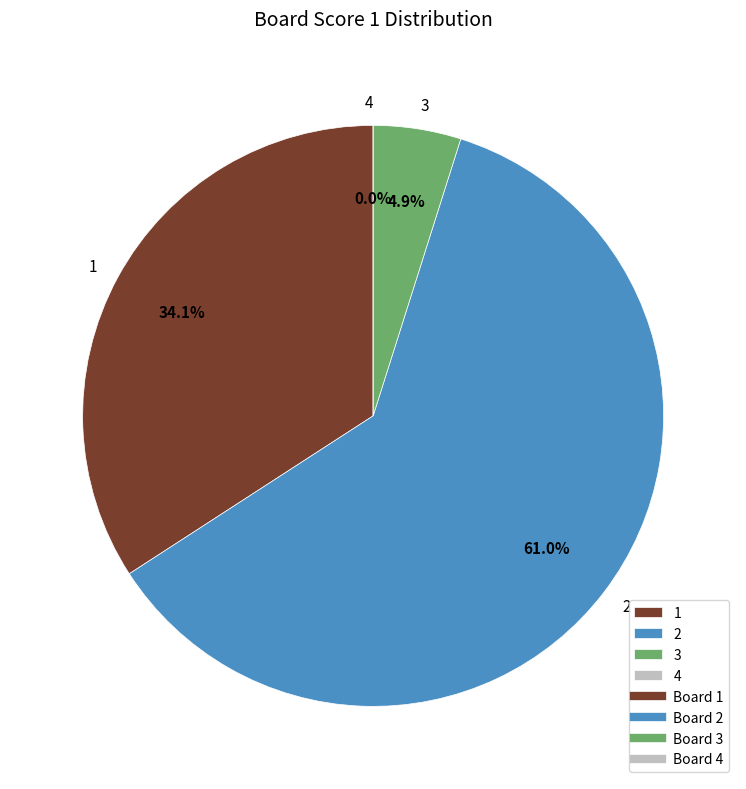

How many slices are in this pie chart?

4